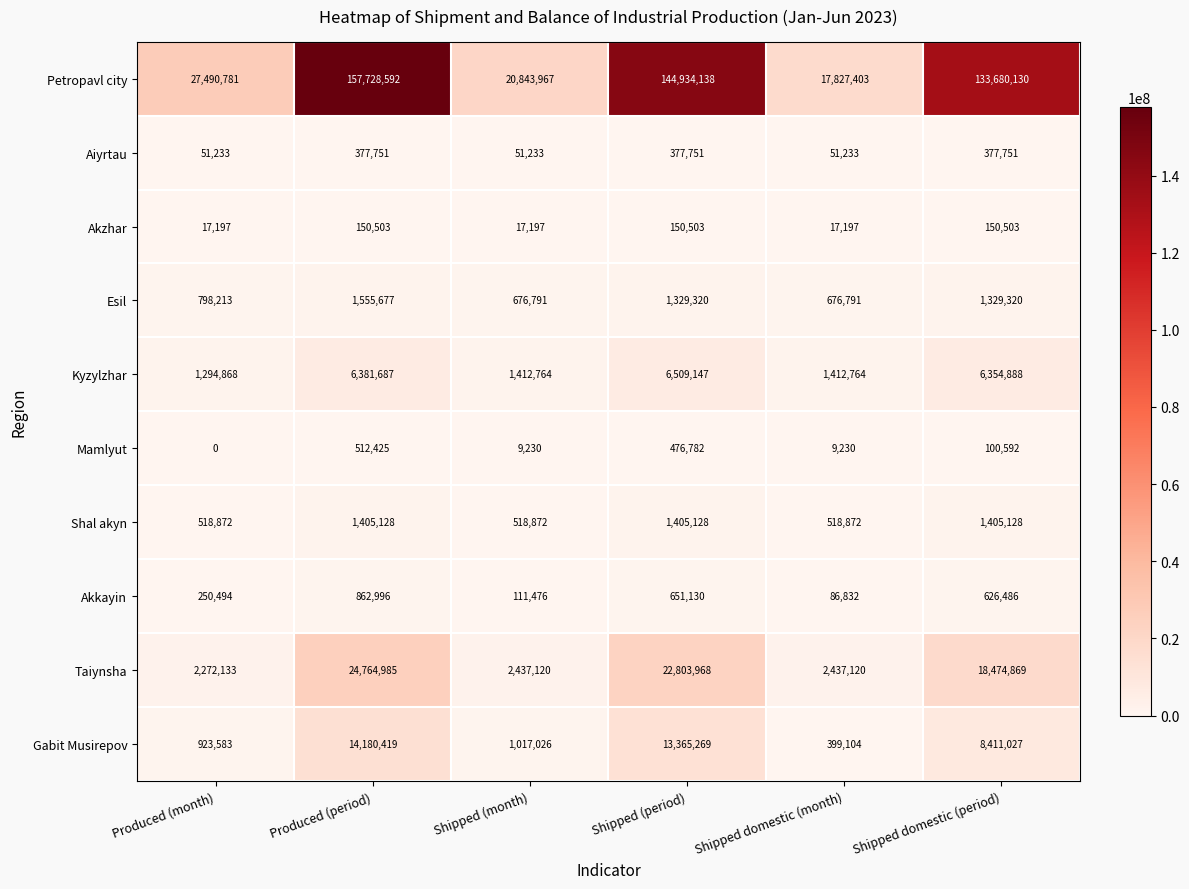

What is the sum of the Aiyrtau values at Produced (period) and Produced (month)?

428984